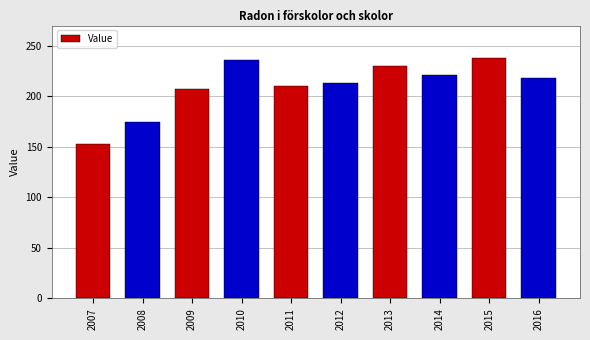

What is the ratio of the value at 2013 to the value at 2007?

1.5